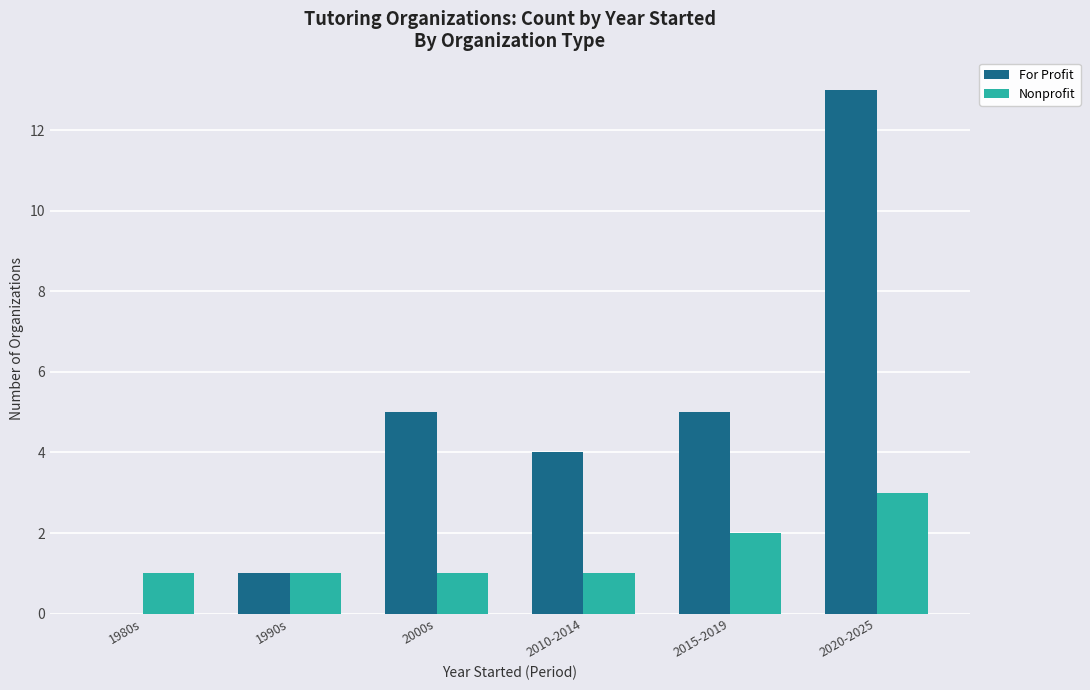

Is it true that For Profit equals 0 at 1980s?

True